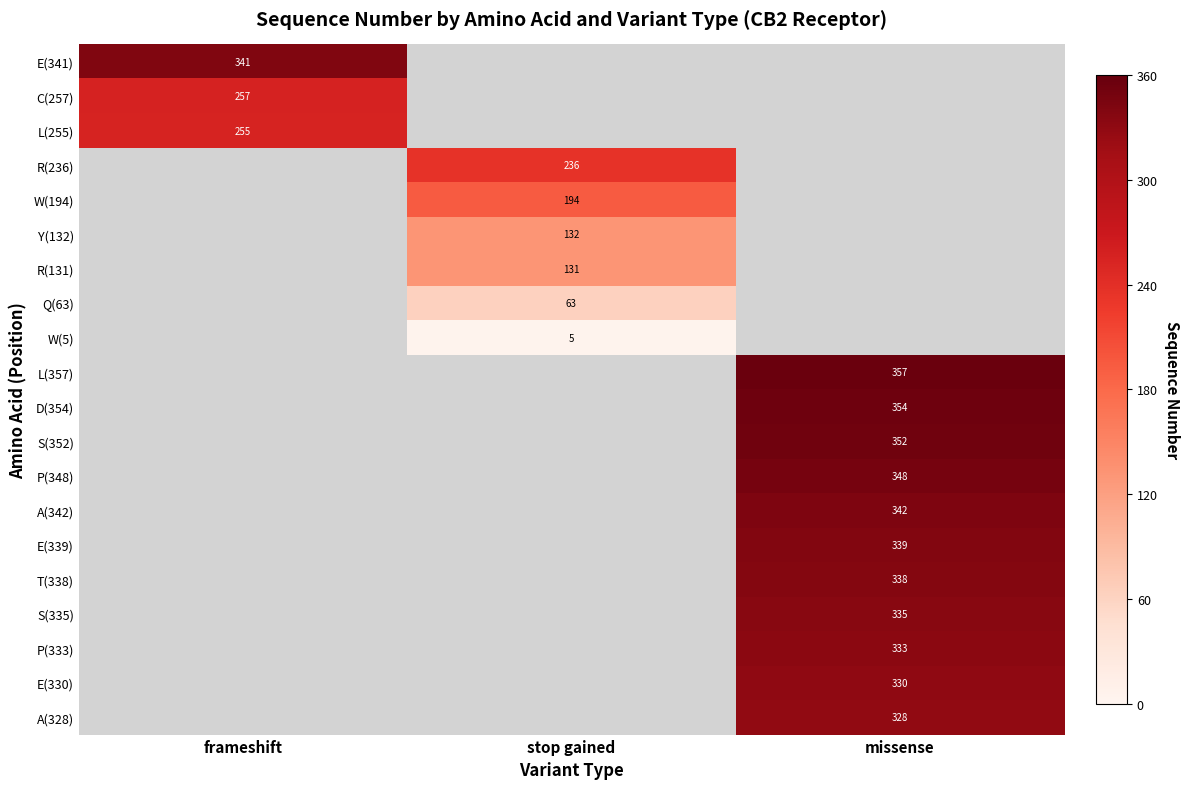

True or false: R(131) has a value of 131 at stop gained.

True